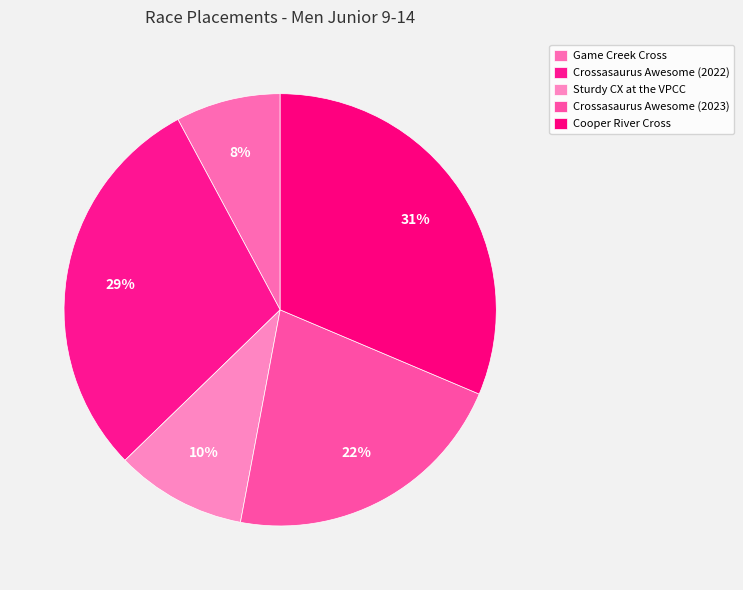

To the nearest percent, what is the combined percentage of Sturdy CX at the VPCC and Crossasaurus Awesome (2022)?

39%